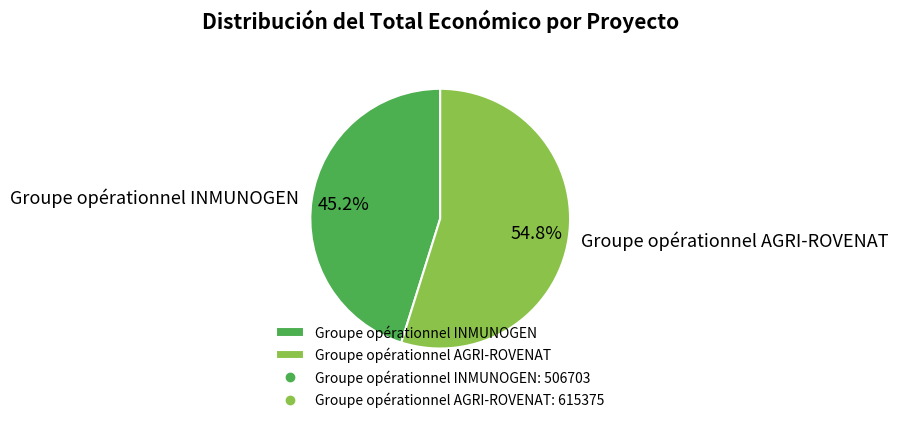

Is there a majority slice in this chart?

Yes